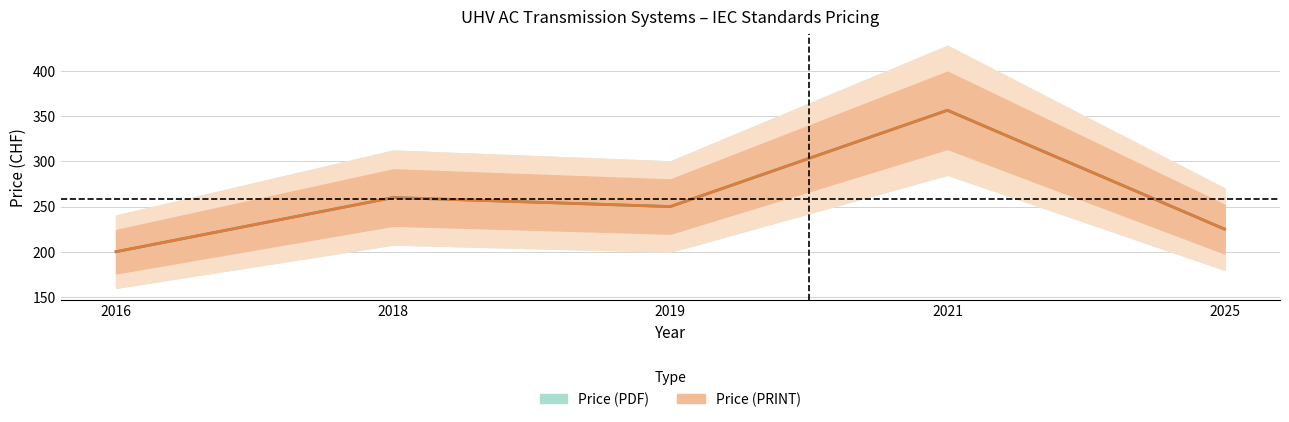

What is the value of the Price (PRINT) point at the 5th from the left?

225.0